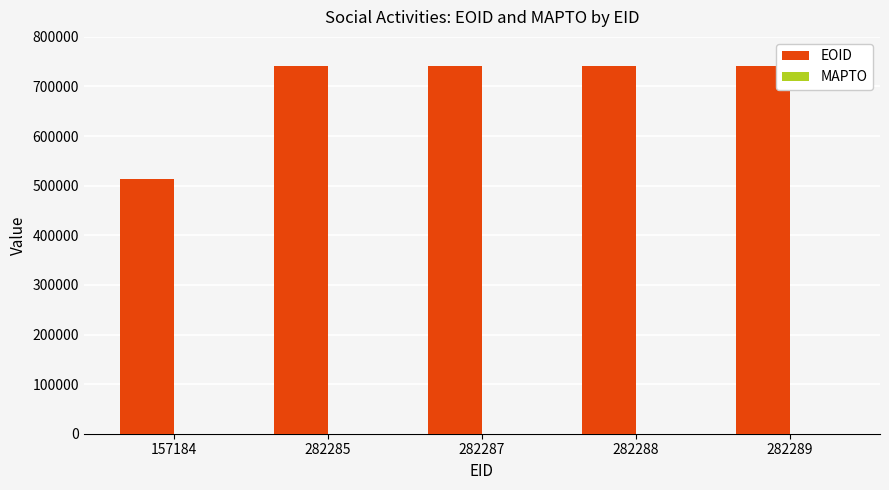

What is the maximum value shown in the chart?

741445